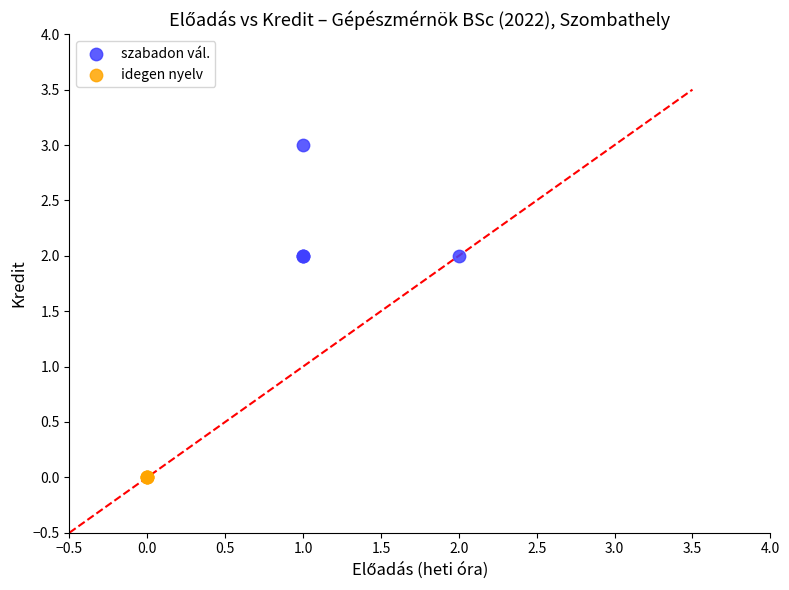

Which series reaches the maximum Y coordinate?

szabadon vál.